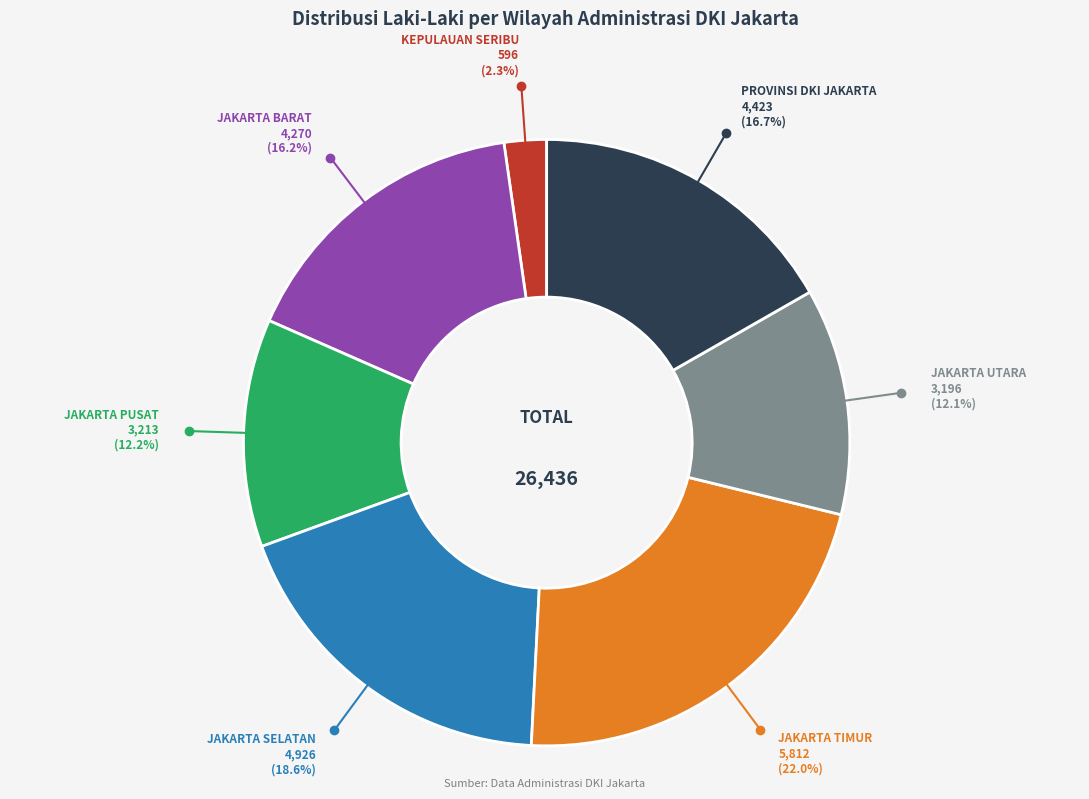

Does any single category account for the majority?

No